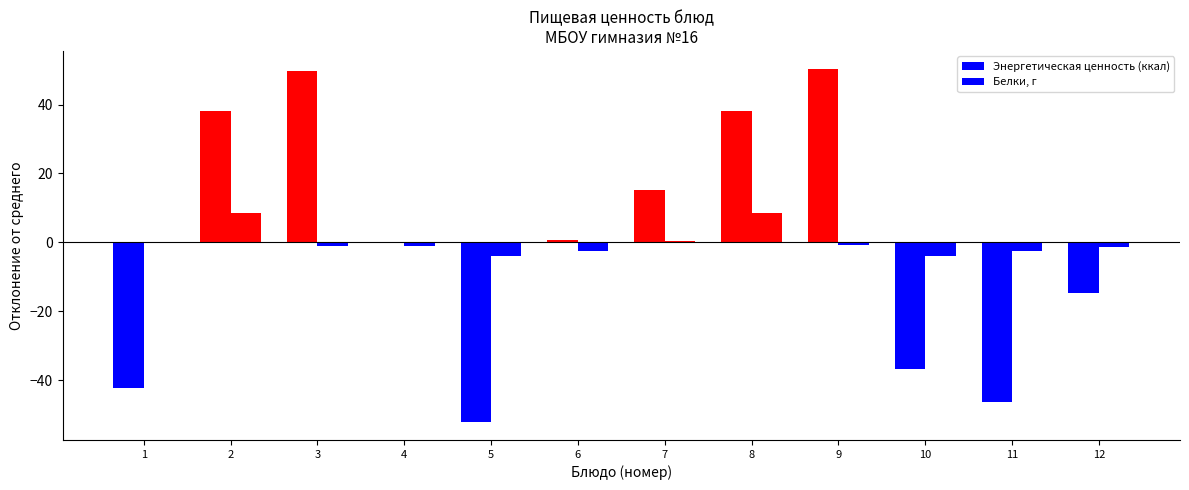

Is the value of Энергетическая ценность (ккал) at 5 greater than the value of Белки, г at 4?

No